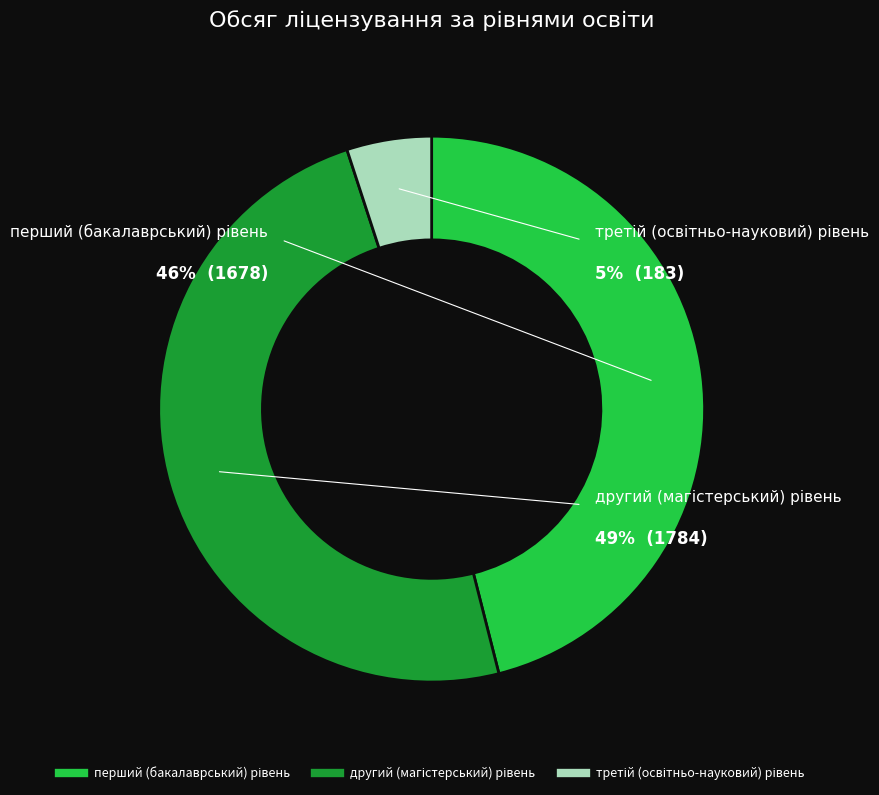

Is it true that перший (бакалаврський) рівень is 39% of the pie?

False